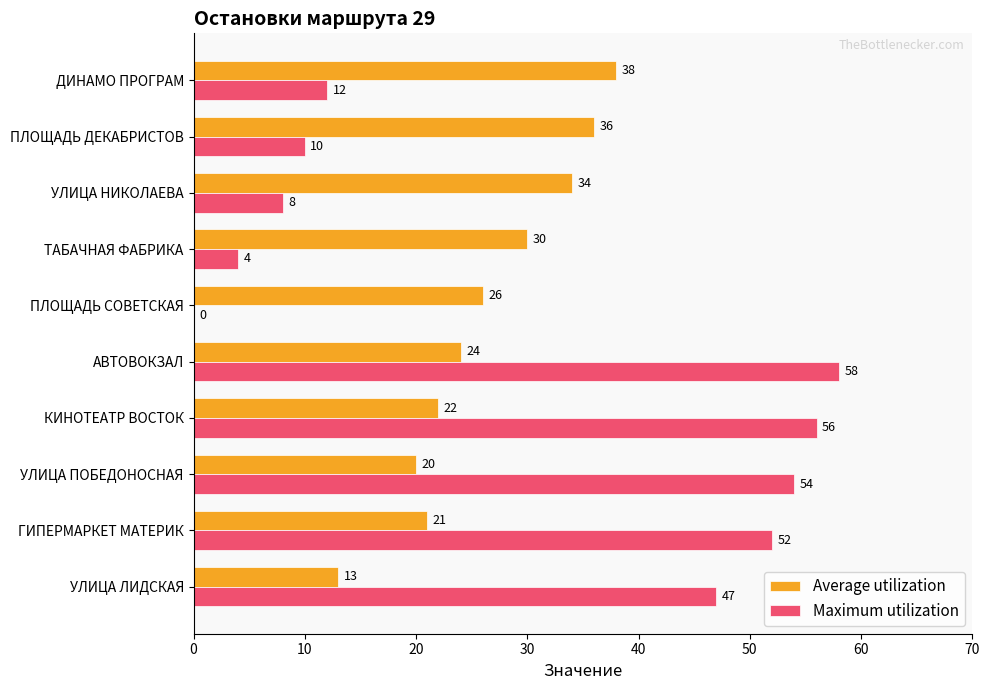

What is the sum of the Maximum utilization values at УЛИЦА НИКОЛАЕВА and КИНОТЕАТР ВОСТОК?

64